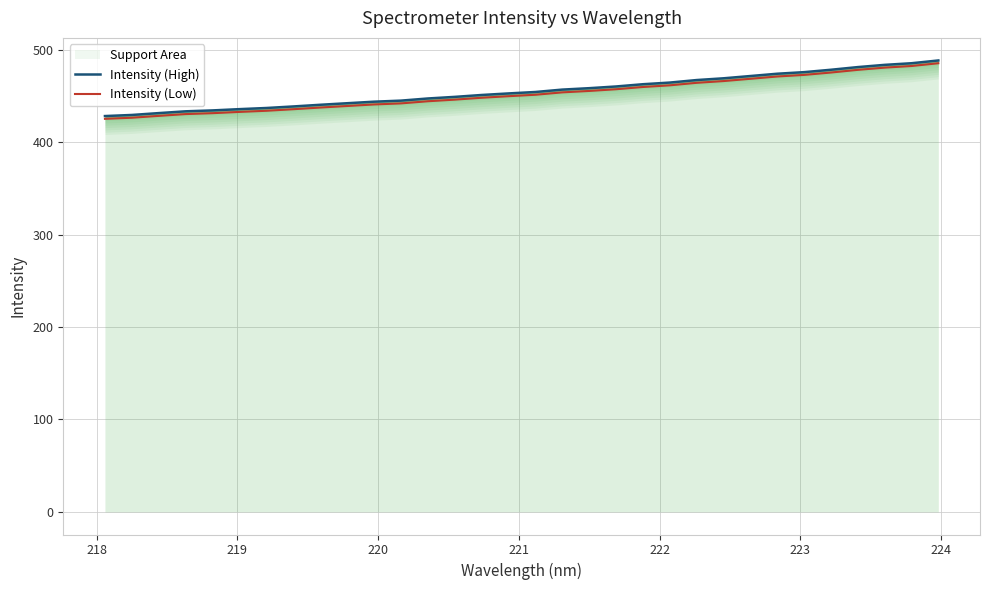

What is the value of the Intensity (High) point at the 2nd from the left?

429.4